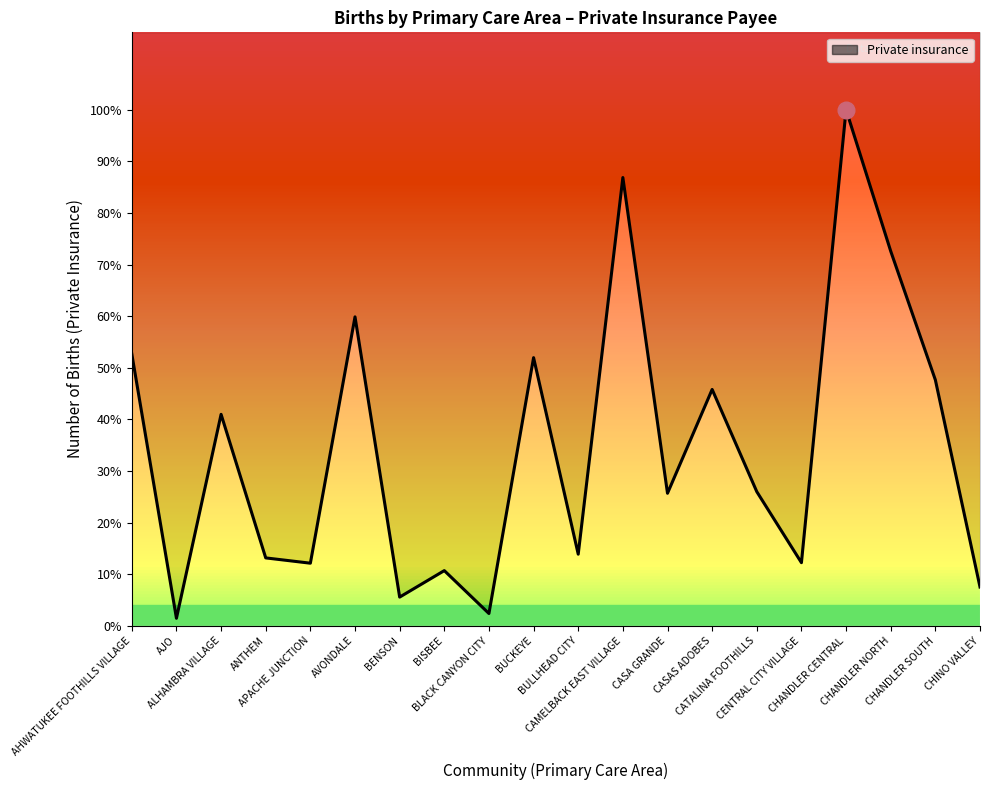

Which has a higher value, ALHAMBRA VILLAGE or CHANDLER SOUTH?

CHANDLER SOUTH